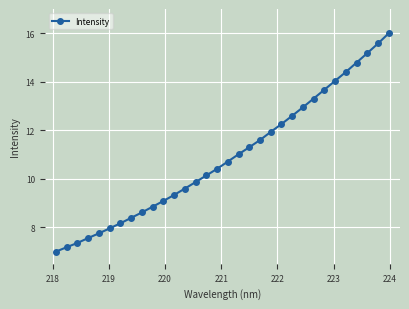

What is the value of the 4th point from the left?

7.6